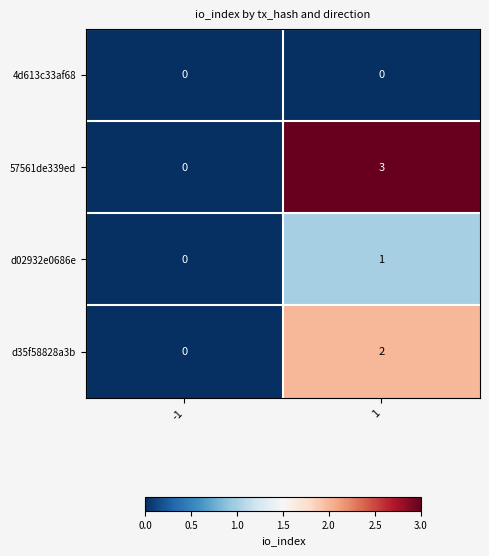

Rank the categories by d02932e0686e value from highest to lowest.

1, -1